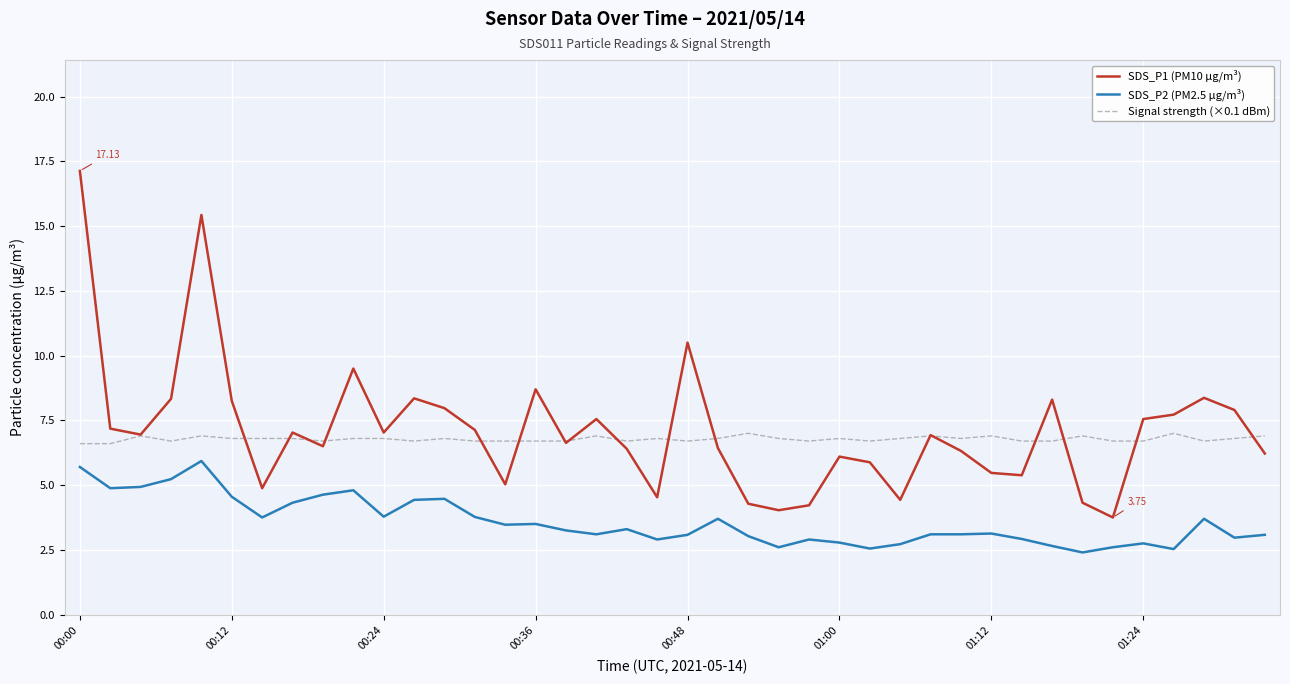

True or false: SDS_P2 (PM2.5 µg/m³) and Signal strength (×0.1 dBm) intersect in this chart.

False